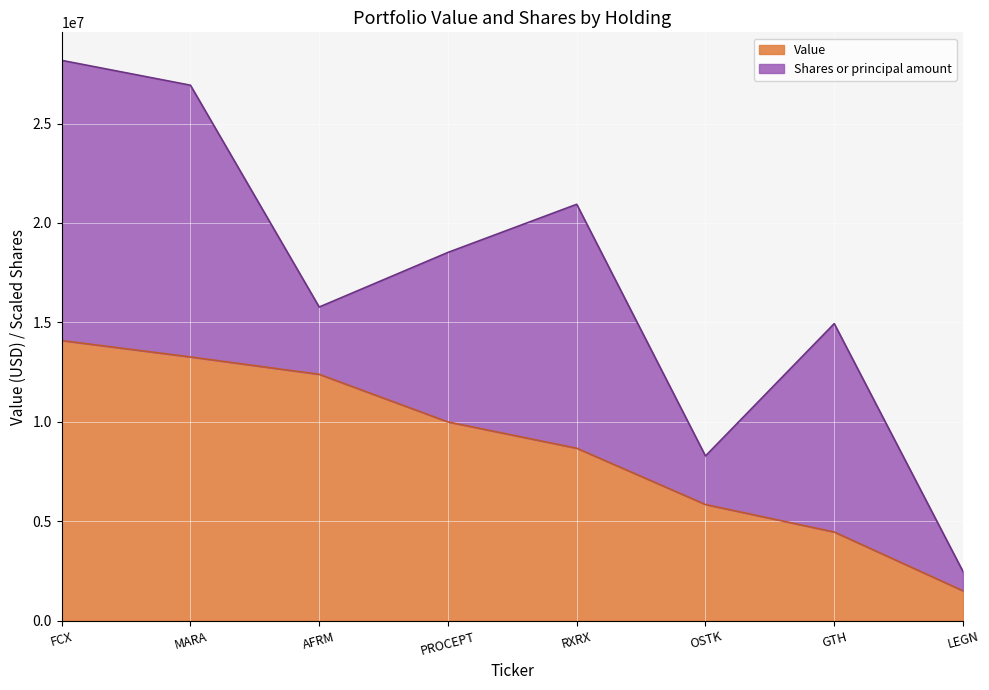

Count the number of values greater than 9996000.

3